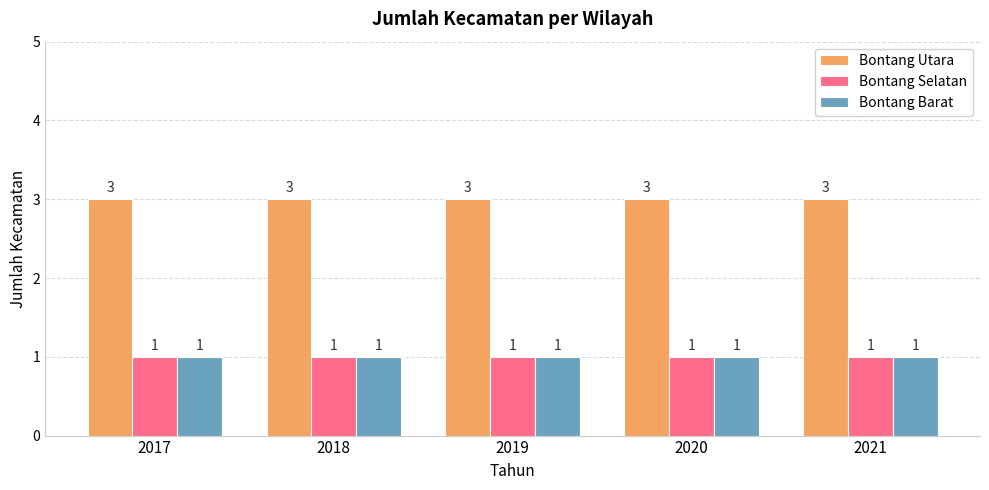

What is the average value of the Bontang Selatan series?

1